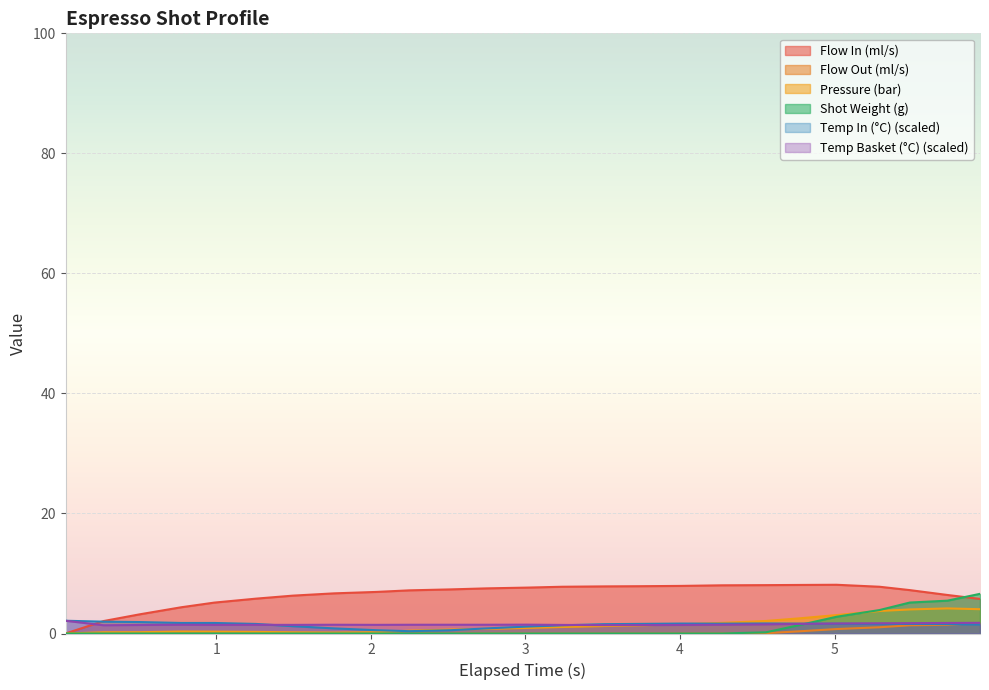

What is the greatest value displayed?

8.1